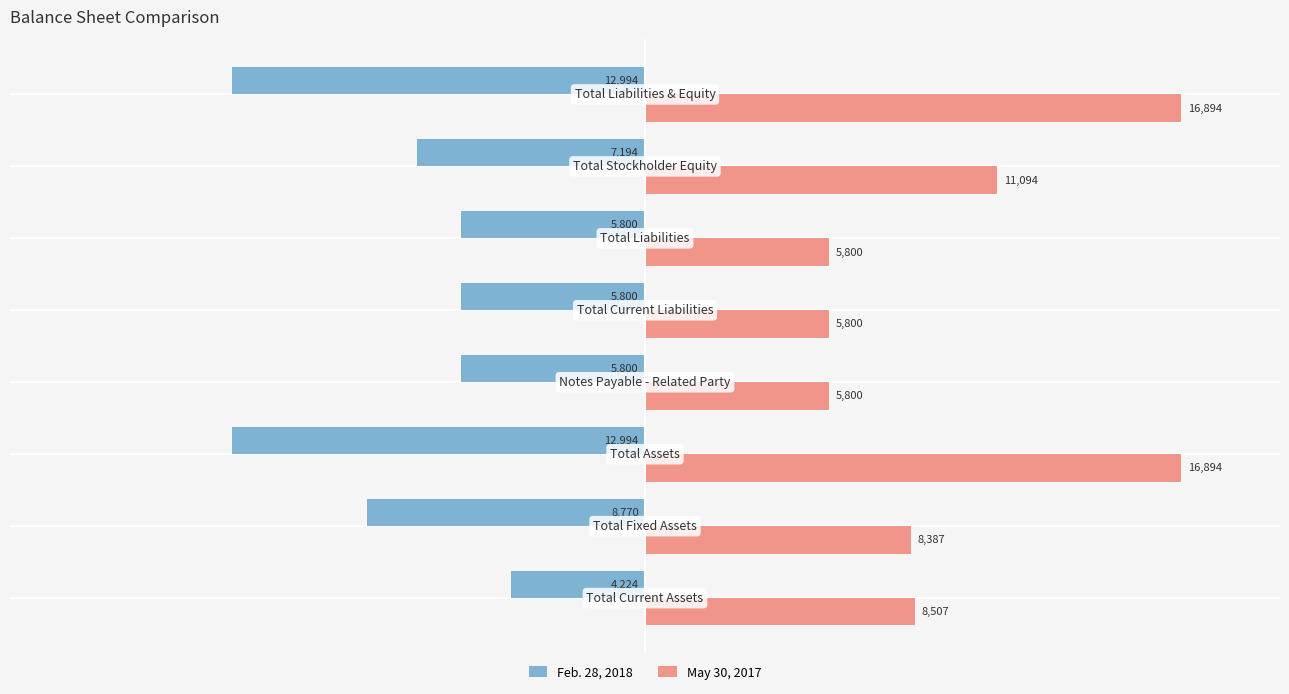

Read the Feb. 28, 2018 value at Total Liabilities & Equity, to the nearest 50.

-13000